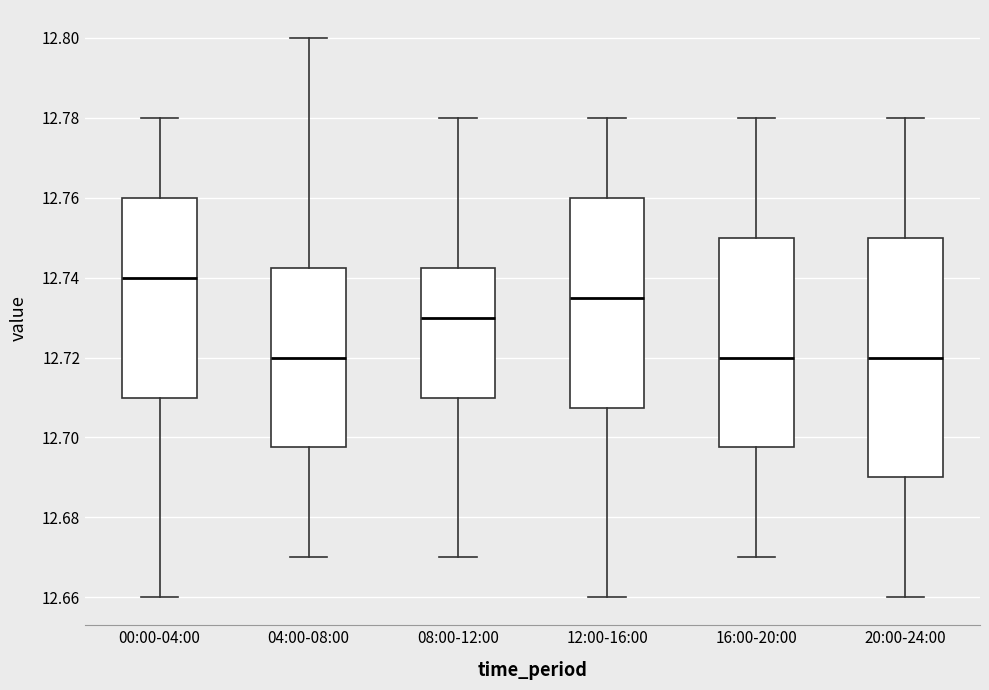

Which box is the tallest, from its lower edge to its upper edge?

20:00-24:00